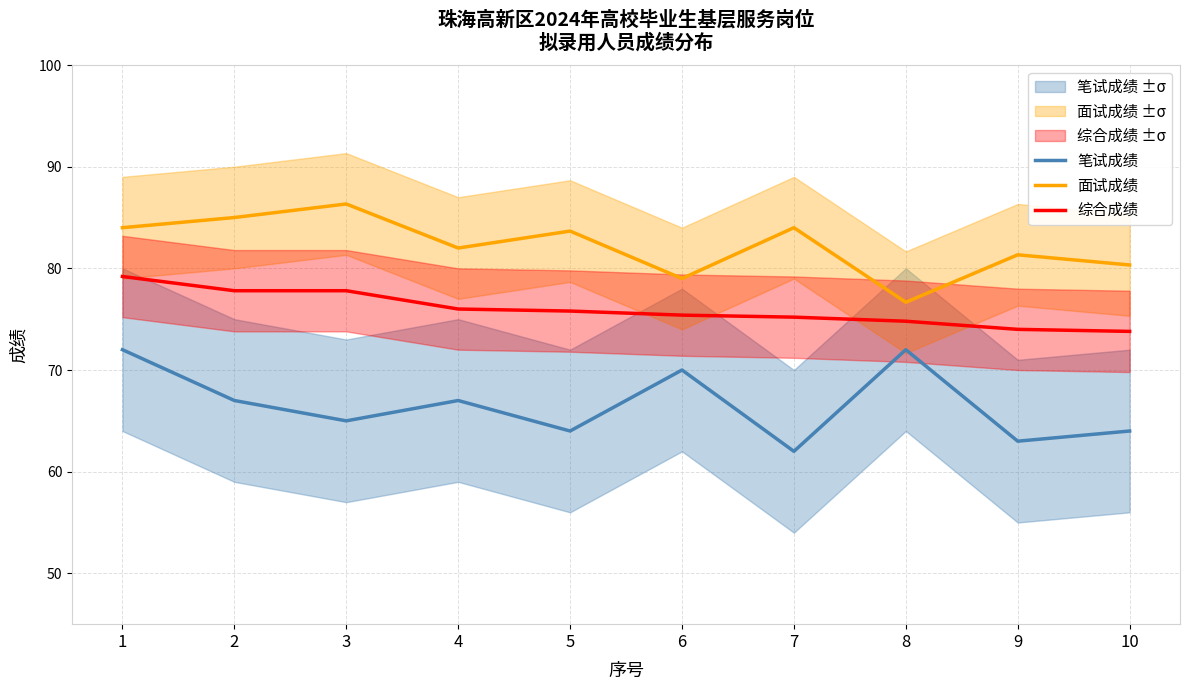

How many distinct data groups are displayed?

3